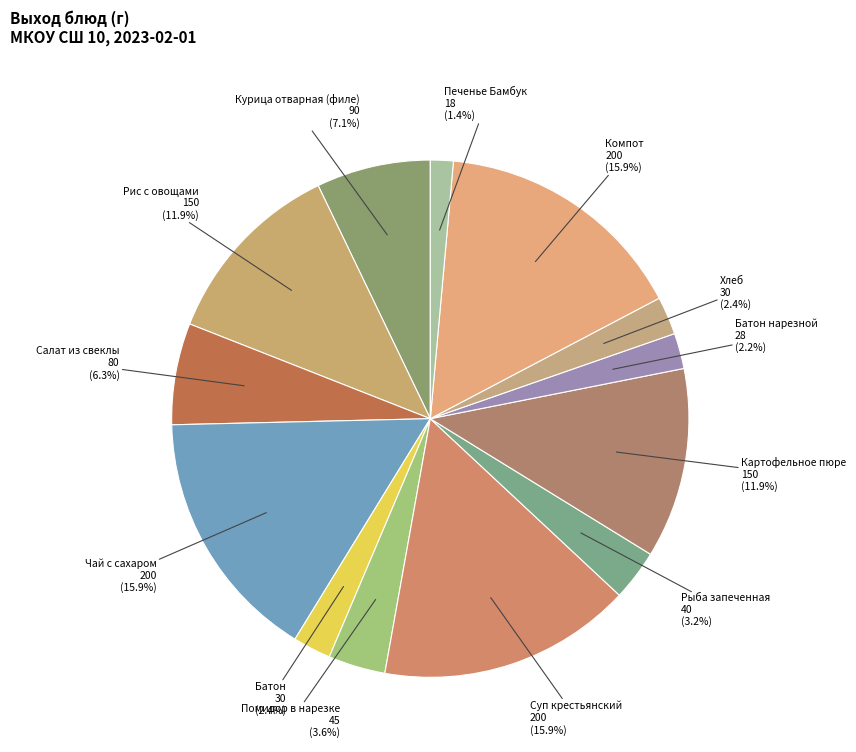

To the nearest percent, what is the difference between the Чай с сахаром and Печенье Бамбук slice percentages?

14%